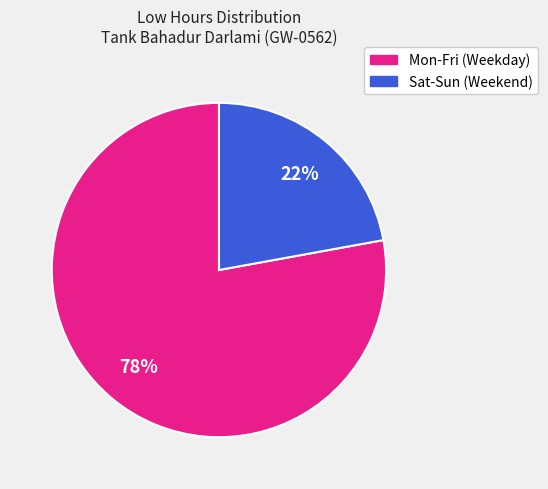

Is the sum of Sat-Sun (Weekend) and Mon-Fri (Weekday) greater than half?

Yes